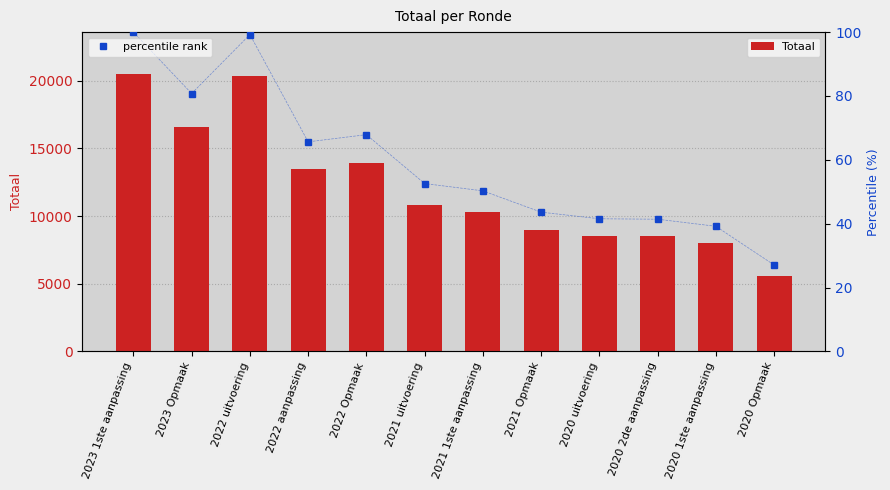

How many data points in Totaal are less than 10787?

6